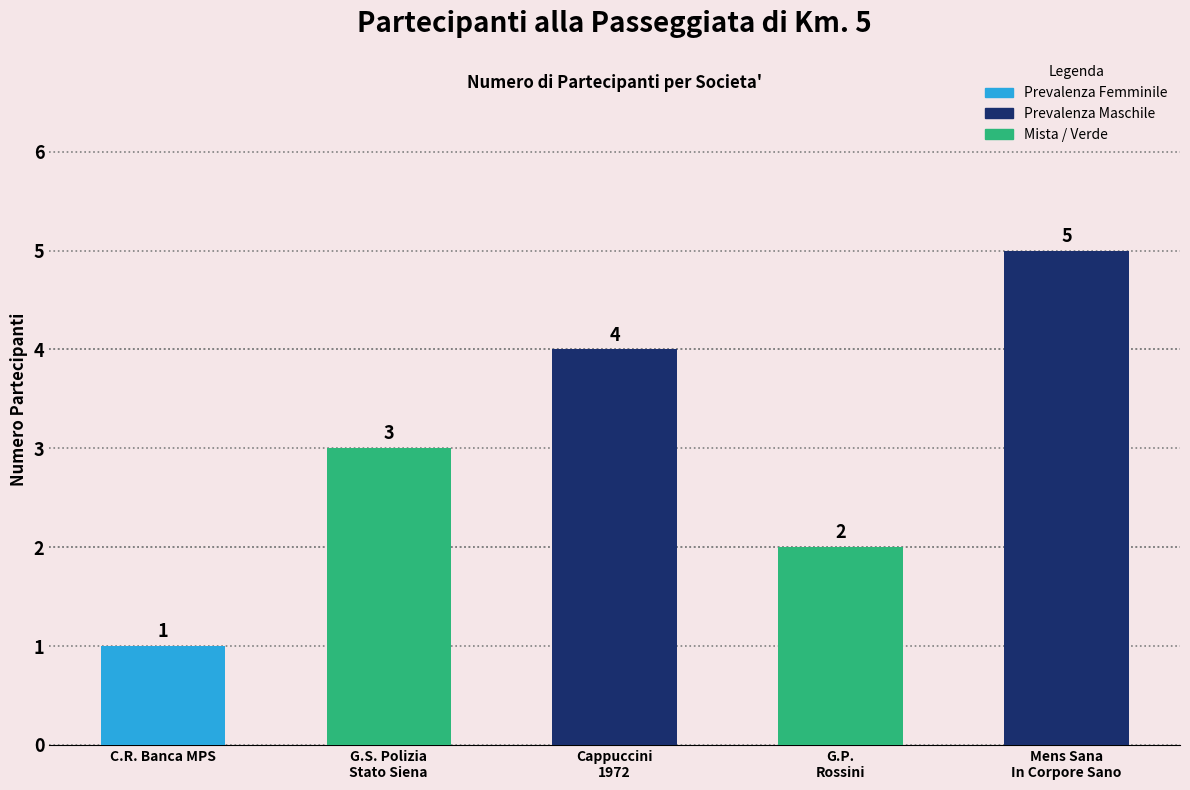

Read the value at Mens Sana
In Corpore Sano.

5